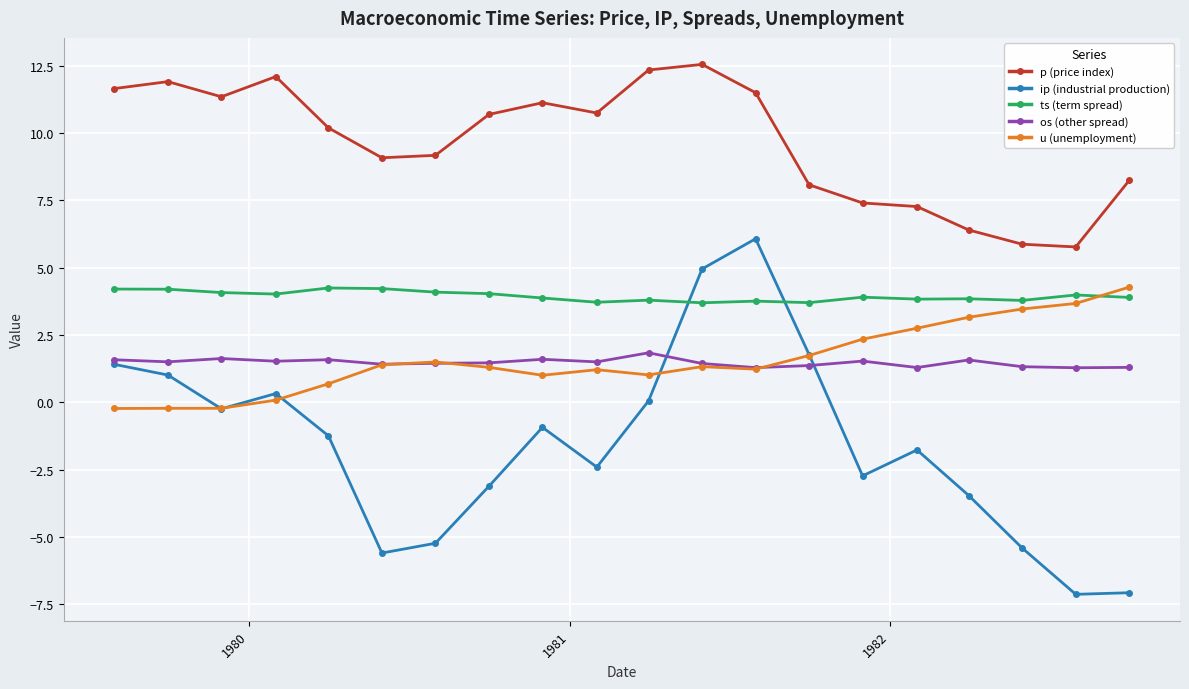

What is the minimum value for ts (term spread)?

3.7